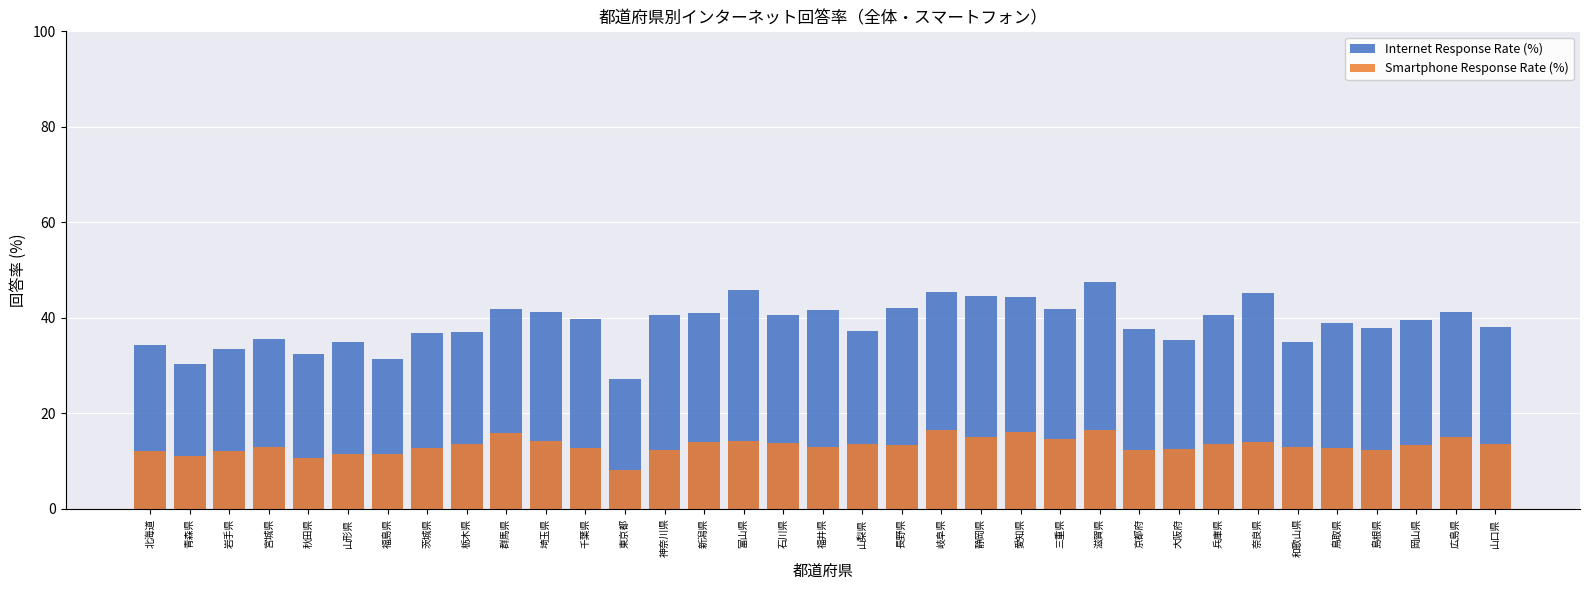

Which series has the largest range (max minus min)?

Internet Response Rate (%)